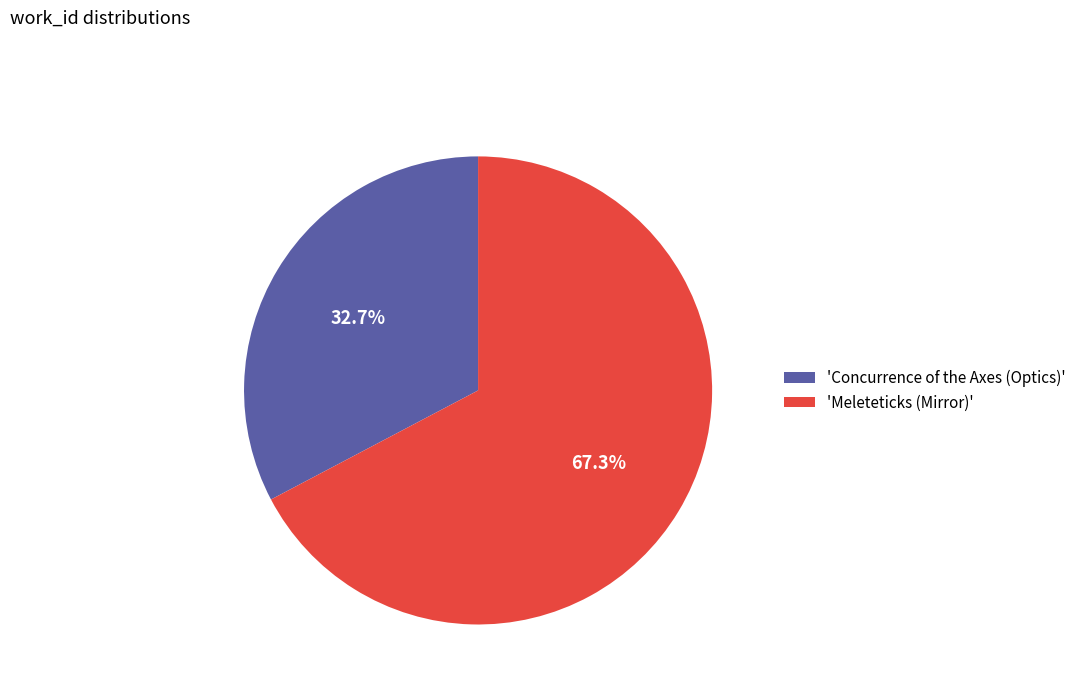

What is the ratio of the value at 'Meleteticks (Mirror)' to the value at 'Concurrence of the Axes (Optics)'?

2.1